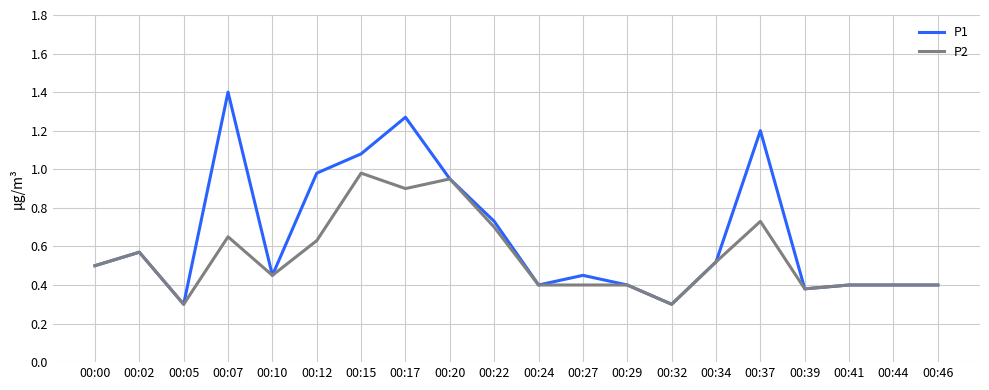

Rank the series by their maximum value, from highest to lowest.

P1, P2